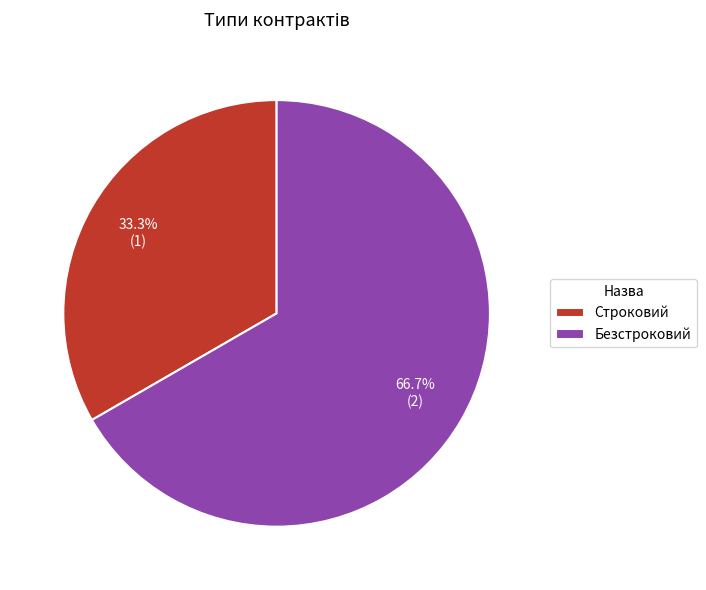

Does Строковий account for over 50% of the chart?

No